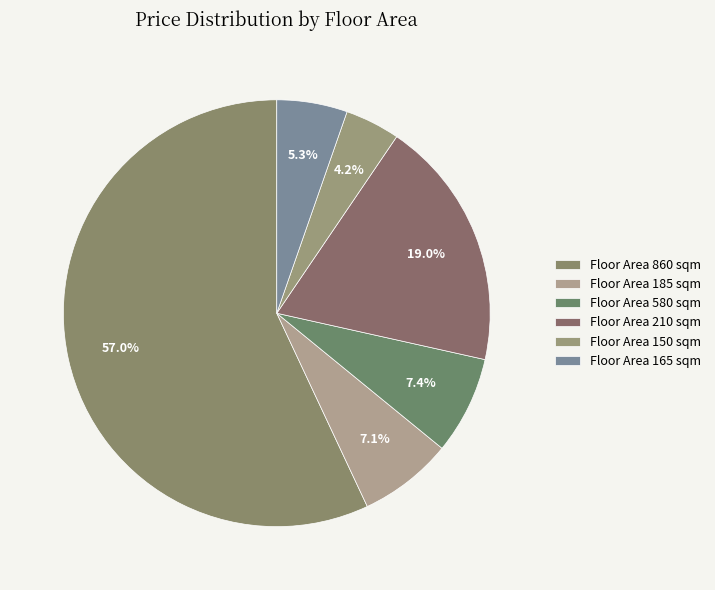

Count the number of slices in the pie.

6